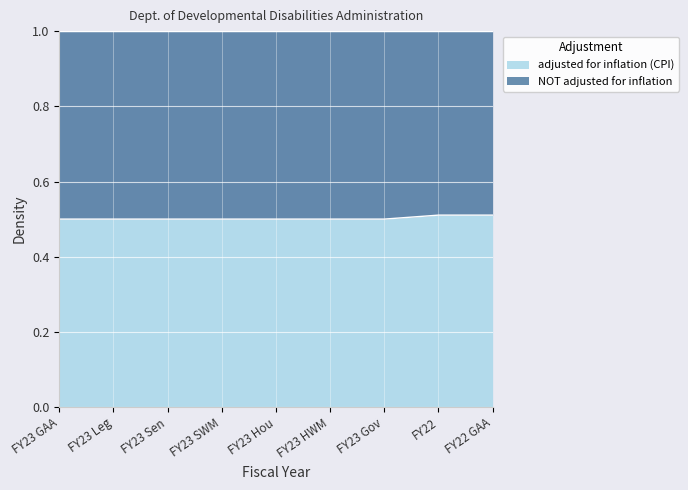

How many lines are shown in the chart?

1